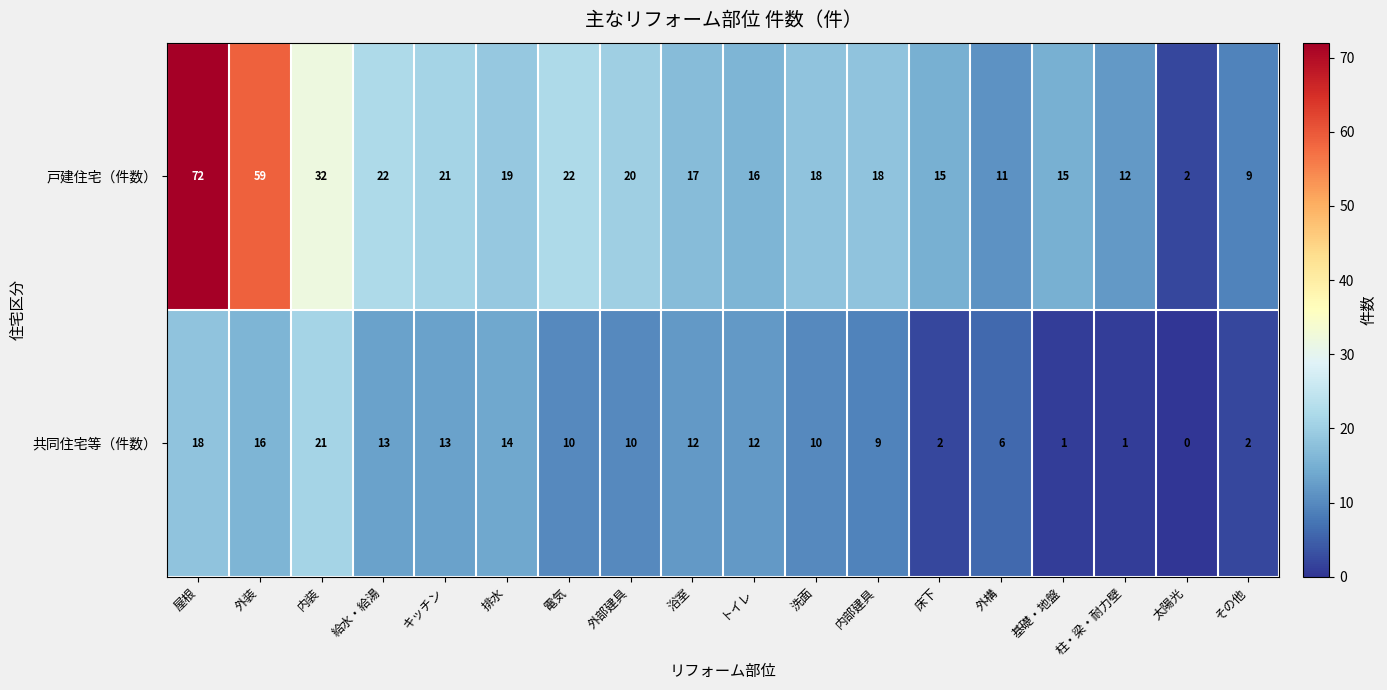

At which category is the sum across all series the highest?

屋根